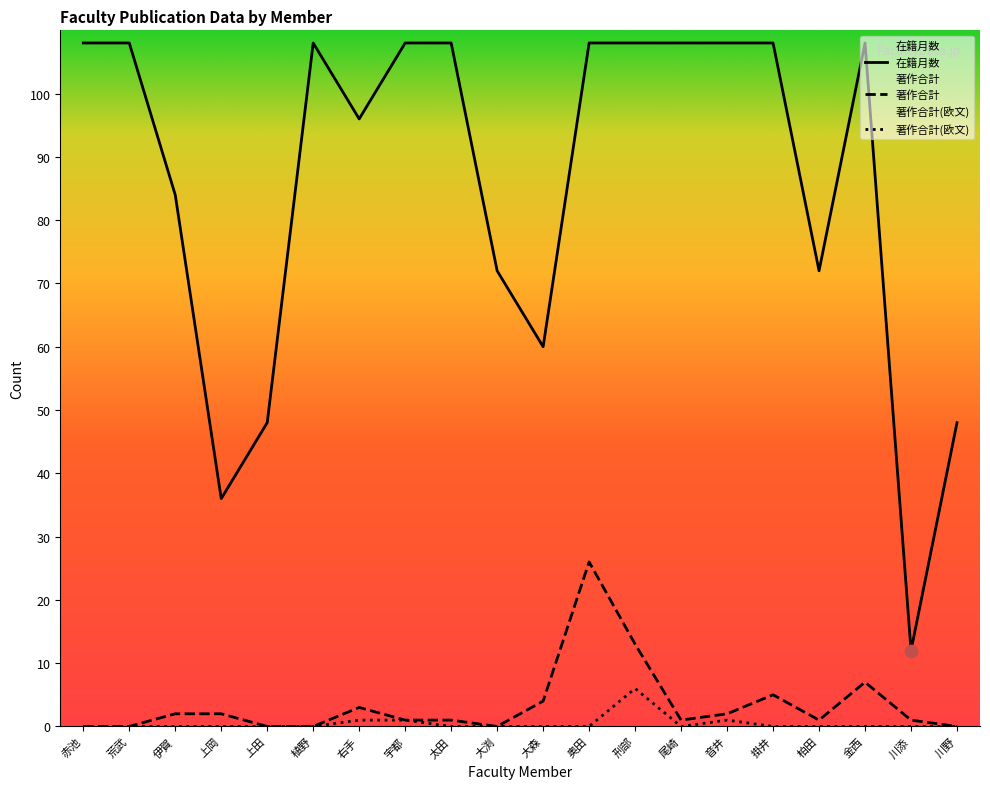

Which series has the widest spread of Y values?

在籍月数